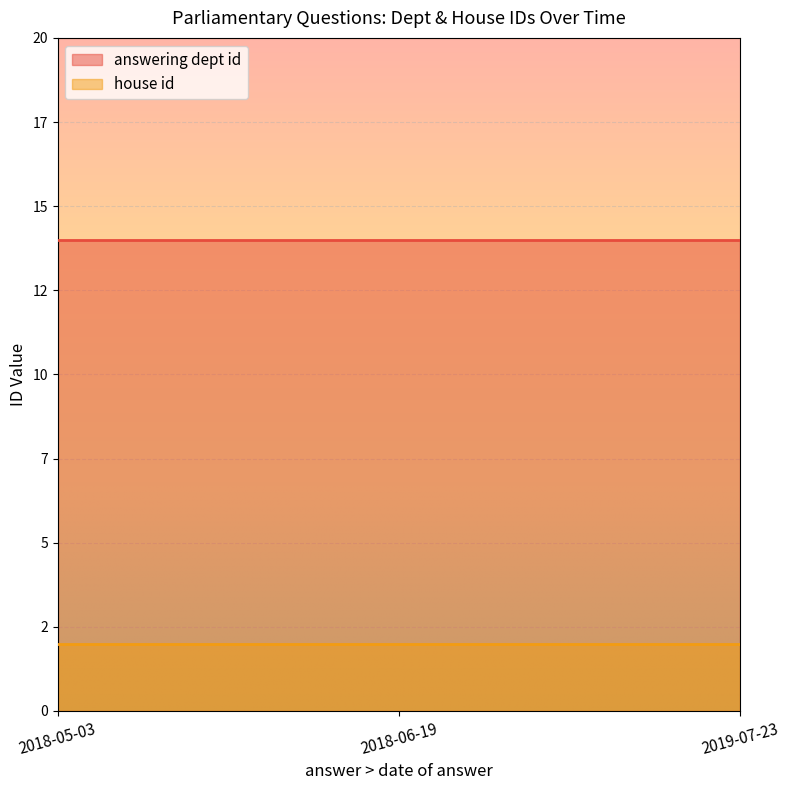

What is the smallest value displayed?

2